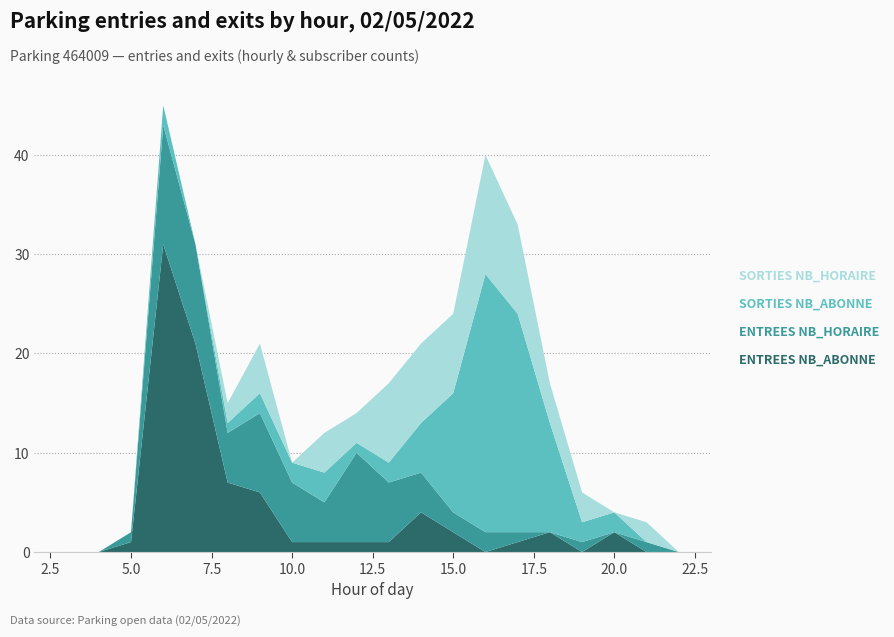

Reading left to right, extract all data points from this chart.

ENTREES NB_HORAIRE: 2=0	3=0	4=0	5=1	6=12	7=10	8=5	9=8	10=6	11=4	12=9	13=6	14=4	15=2	16=2	17=1	18=0	19=1	20=0	21=1	22=0	23=0
ENTREES NB_ABONNE: 2=0	3=0	4=0	5=1	6=31	7=21	8=7	9=6	10=1	11=1	12=1	13=1	14=4	15=2	16=0	17=1	18=2	19=0	20=2	21=0	22=0	23=0
SORTIES NB_HORAIRE: 2=0	3=0	4=0	5=0	6=0	7=0	8=2	9=5	10=0	11=4	12=3	13=8	14=8	15=8	16=12	17=9	18=4	19=3	20=0	21=2	22=0	23=0
SORTIES NB_ABONNE: 2=0	3=0	4=0	5=0	6=2	7=0	8=1	9=2	10=2	11=3	12=1	13=2	14=5	15=12	16=26	17=22	18=11	19=2	20=2	21=0	22=0	23=0